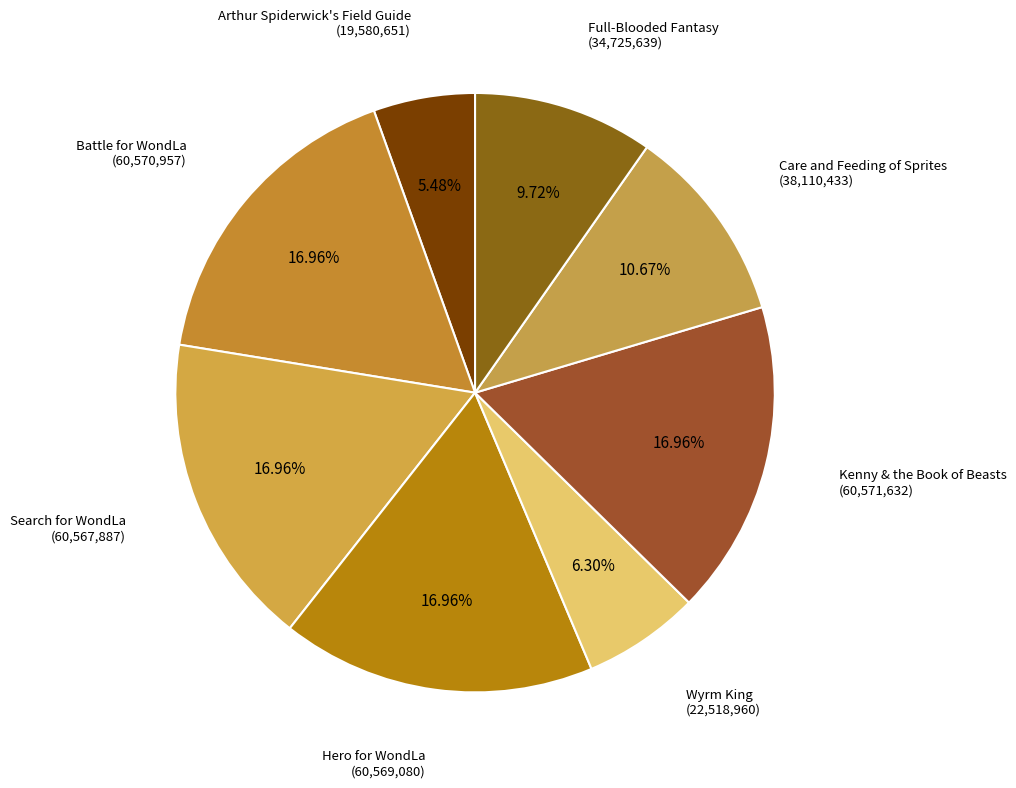

Between Search for WondLa and Wyrm King, which is larger?

Search for WondLa